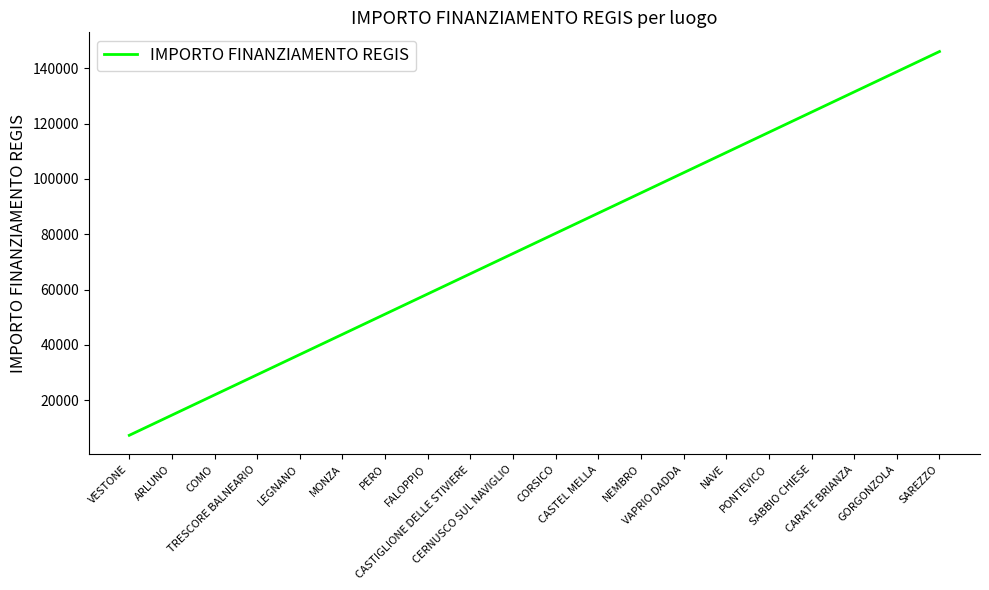

Is it true that the value at NAVE is 109515?

True